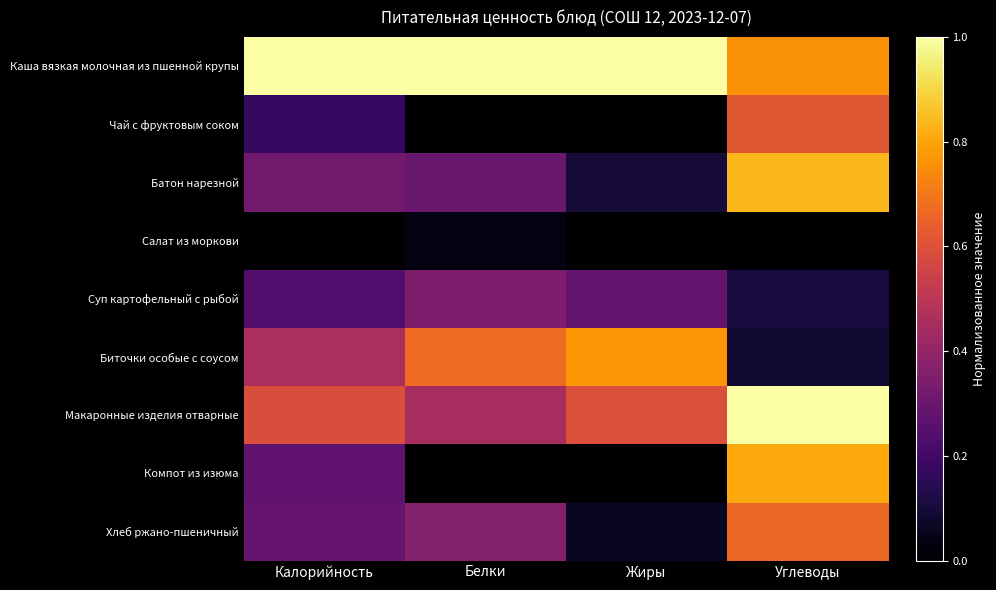

Rank the series by their maximum value, from highest to lowest.

Каша вязкая молочная из пшенной крупы, Макаронные изделия отварные, Батон нарезной, Компот из изюма, Биточки особые с соусом, Хлеб ржано-пшеничный, Чай с фруктовым соком, Суп картофельный с рыбой, Салат из моркови